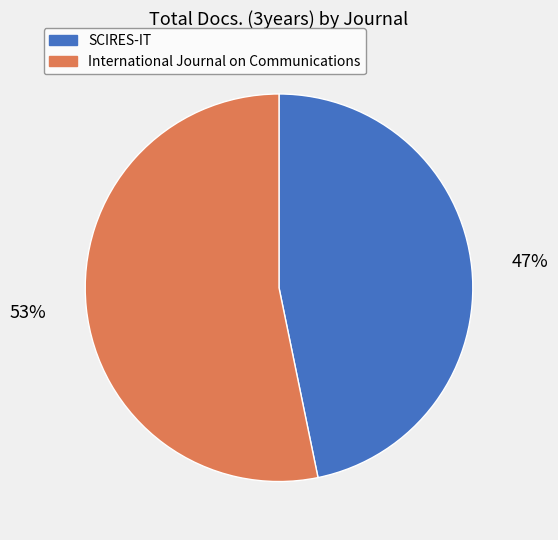

Do SCIRES-IT and International Journal on Communications together represent more than half of the pie?

Yes